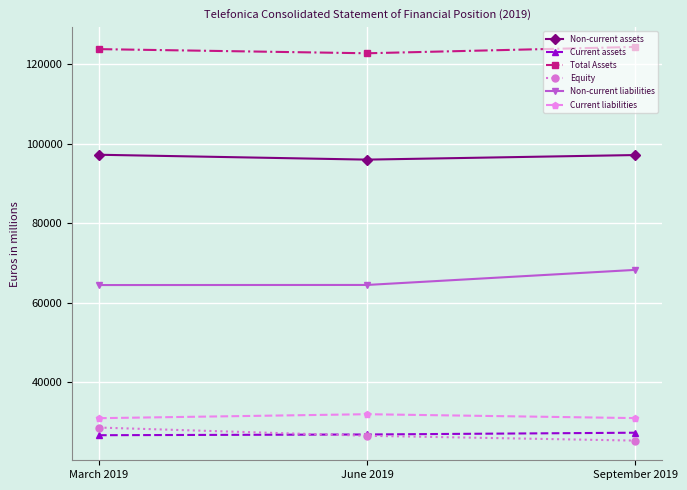

What value does the Non-current assets series have at March 2019?

97197.0